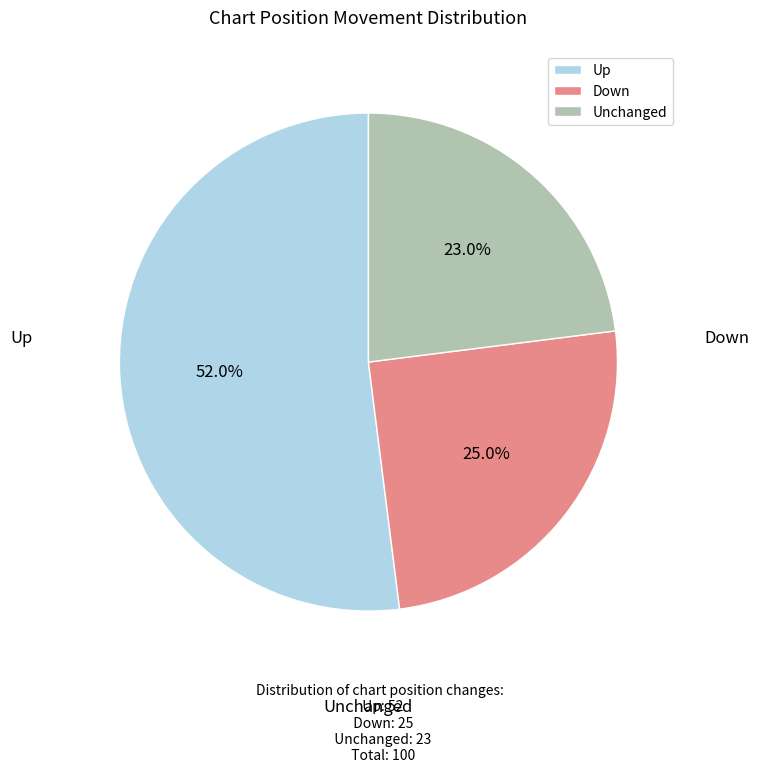

To the nearest percent, what is the average slice percentage?

33%